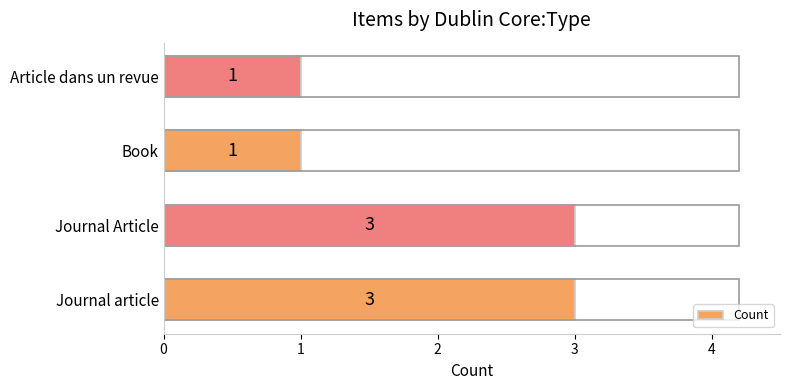

What is the smallest value displayed?

1